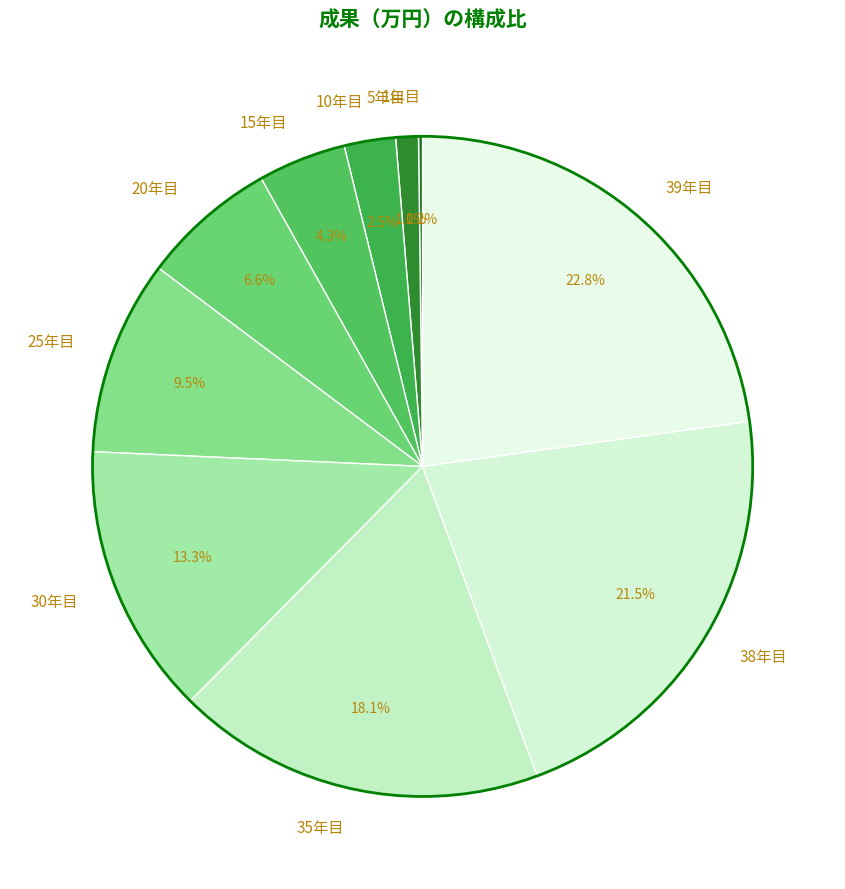

What percentage is the 5年目 slice, to the nearest percent?

1%